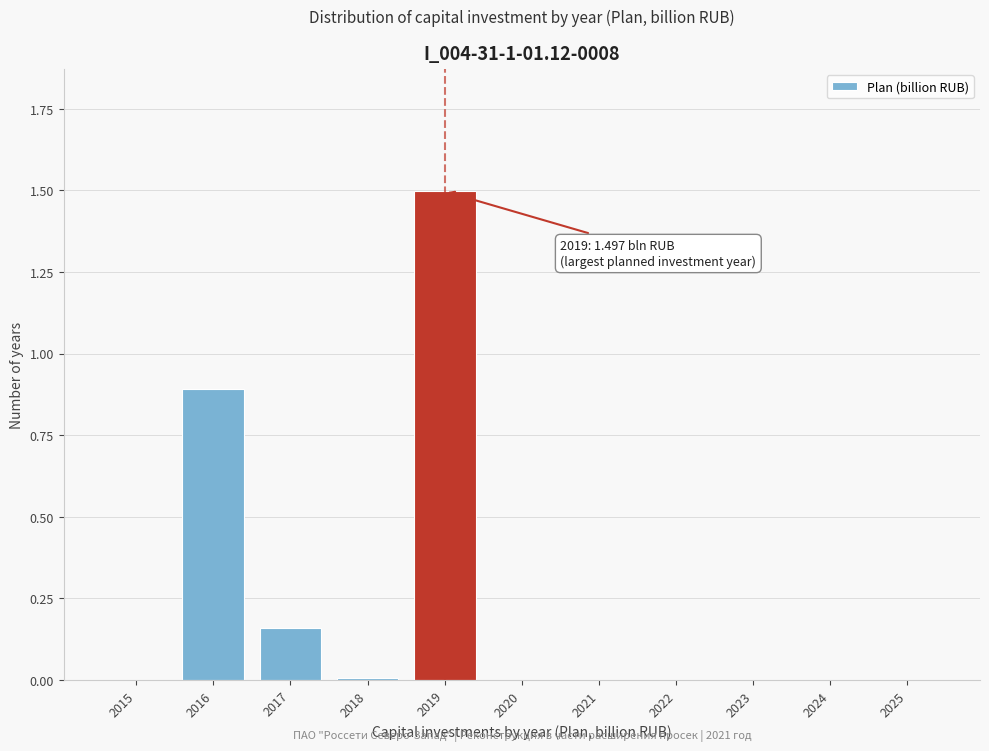

What is the sum of all values?

2.6